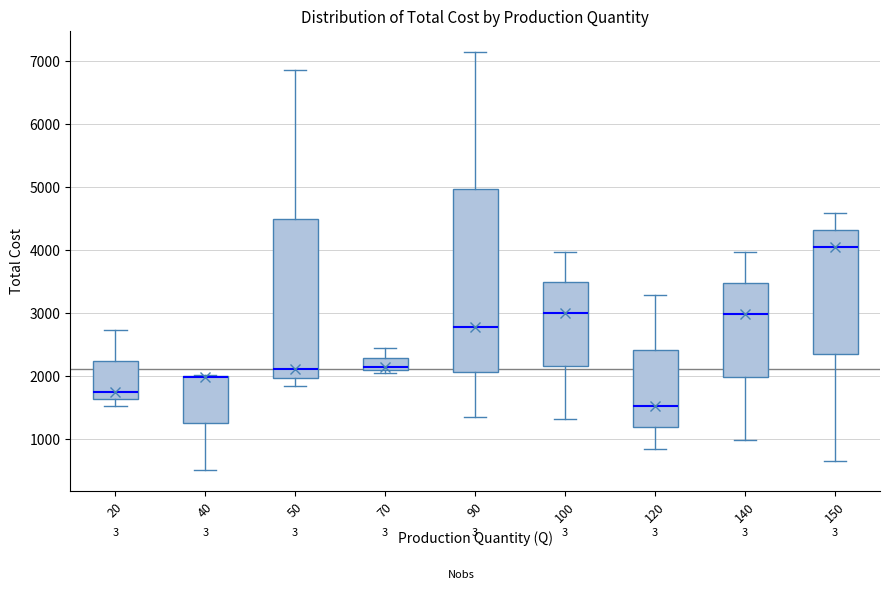

Which box is the tallest, from its lower edge to its upper edge?

90